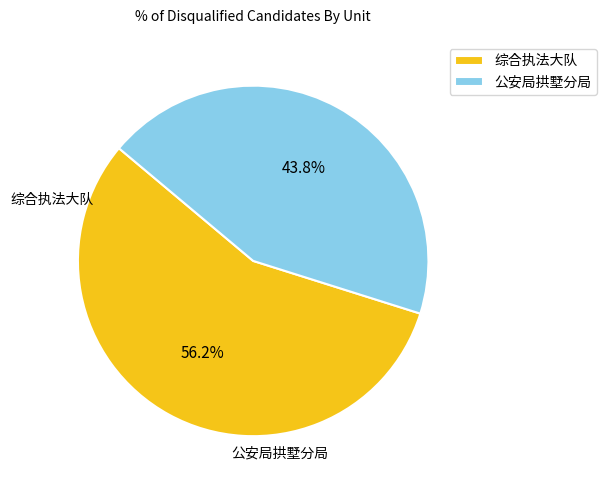

Rank the categories by value from lowest to highest.

公安局拱墅分局, 综合执法大队